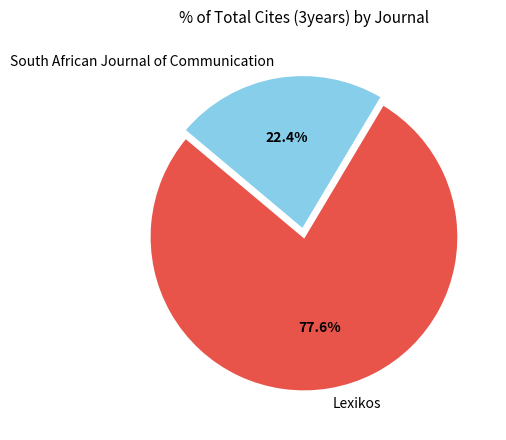

Combined, what portion of the pie is South African Journal of Communication and Lexikos?

100.0%